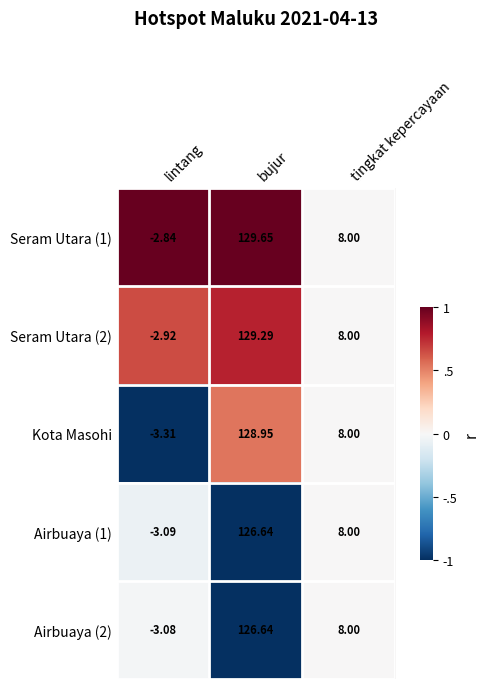

List the labels in order of Kota Masohi value, largest first.

bujur, tingkat kepercayaan, lintang